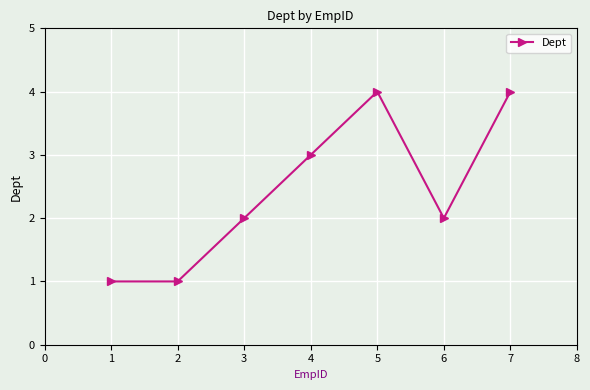

Reading left to right, list all the values displayed in this chart.

1=1	2=1	3=2	4=3	5=4	6=2	7=4